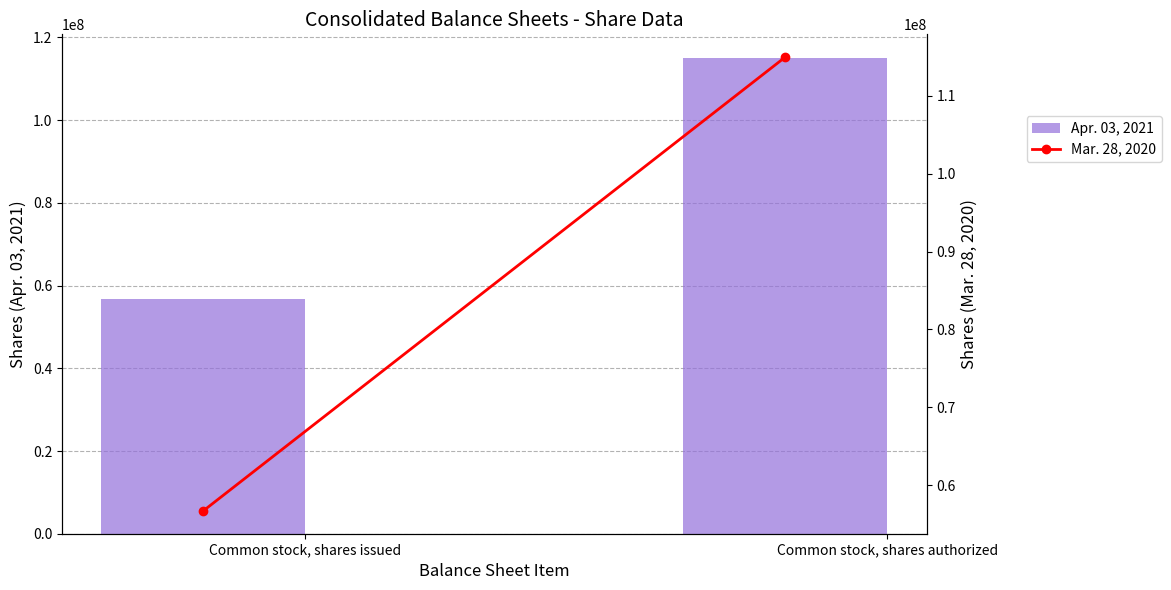

Count the number of data series in this chart.

2